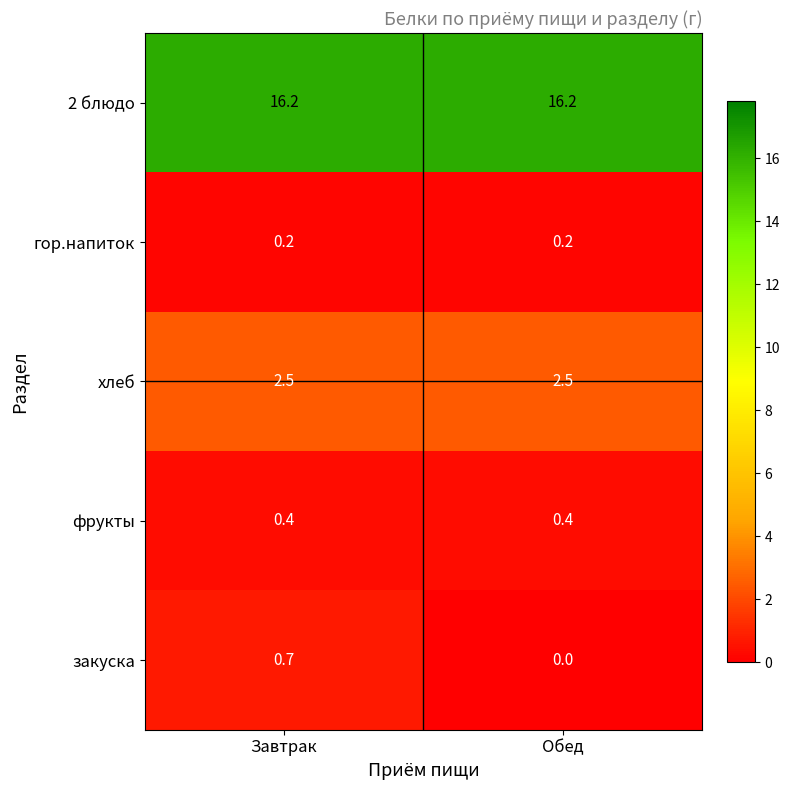

Which label corresponds to the smallest value in the chart?

Обед